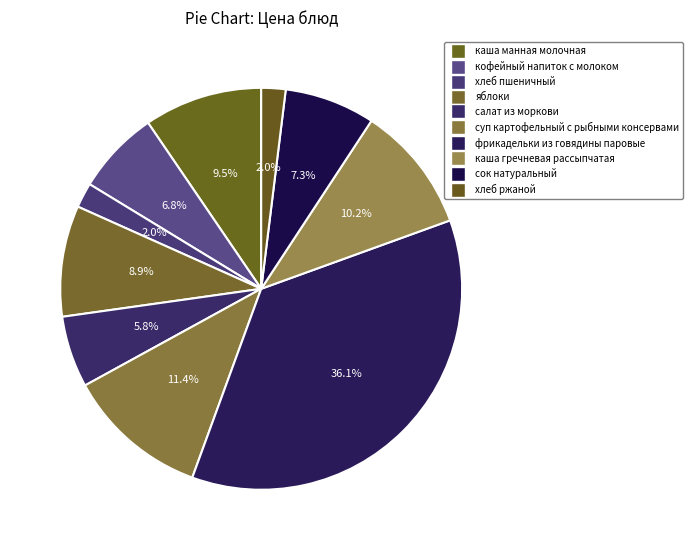

What is the change in value from каша манная молочная to яблоки?

-0.5